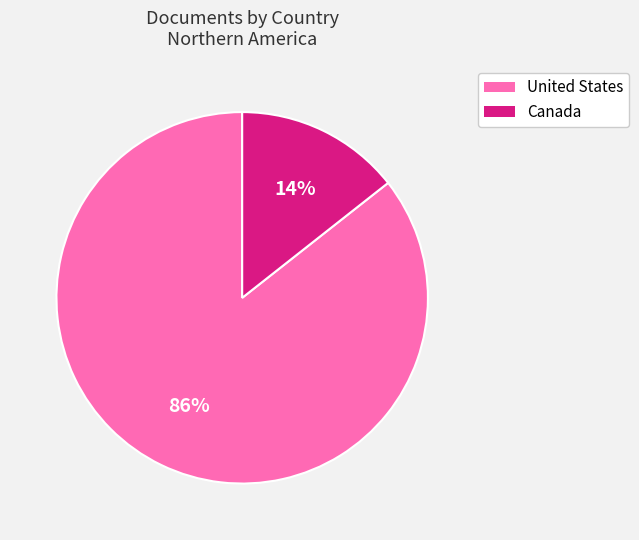

Which category has the smallest portion of the pie?

Canada